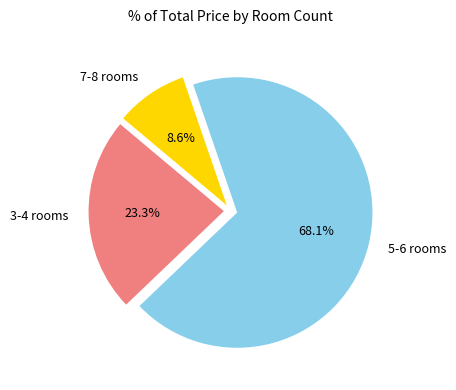

Rank the categories by value from lowest to highest.

7-8 rooms, 3-4 rooms, 5-6 rooms